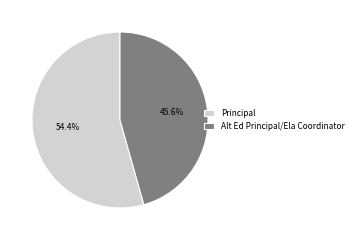

How many slices are in this pie chart?

2